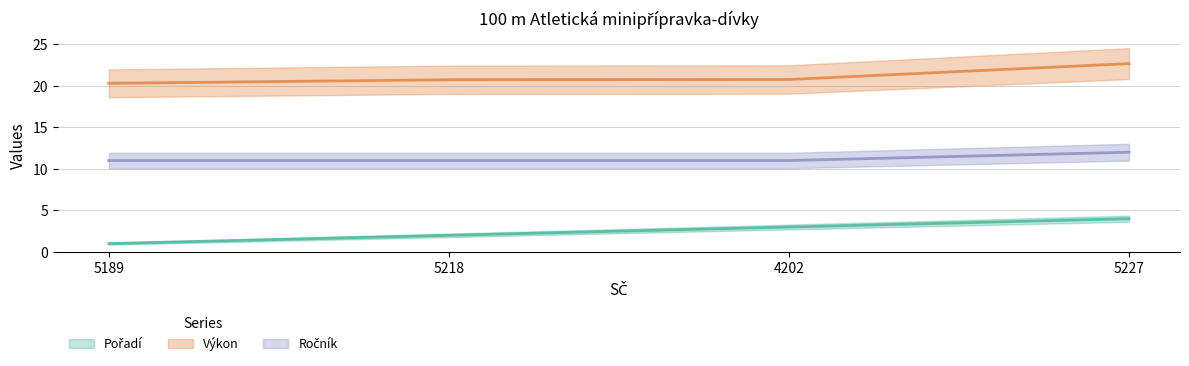

How many data points does each series have?

4